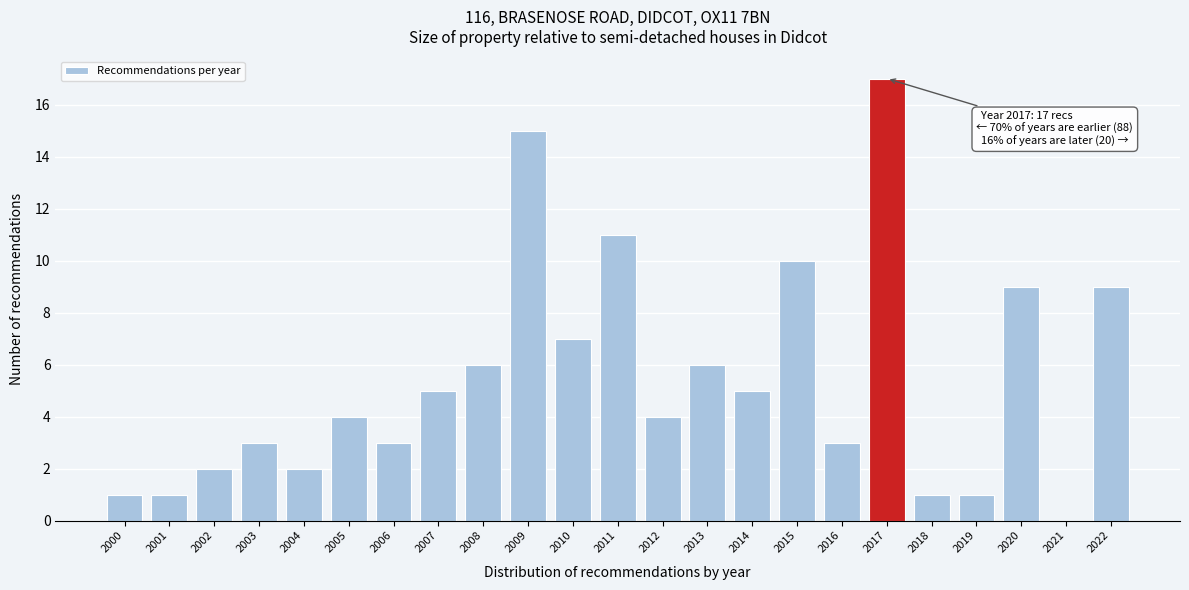

Over which range of the x-axis is the bar tallest?

2016.5 to 2017.5